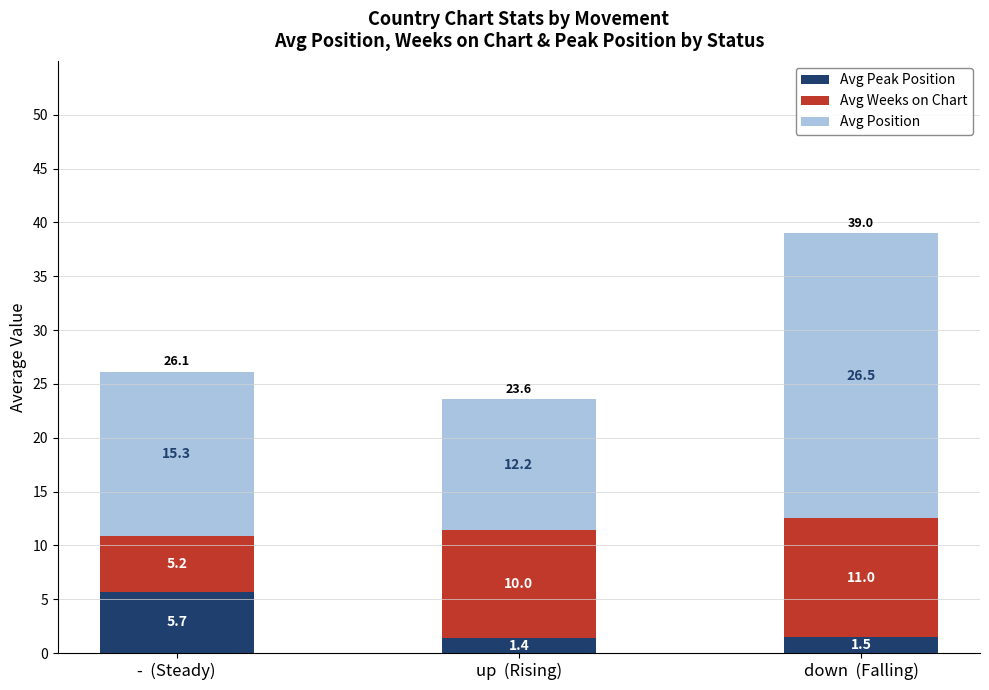

At which category is the sum across all series the highest?

down  (Falling)